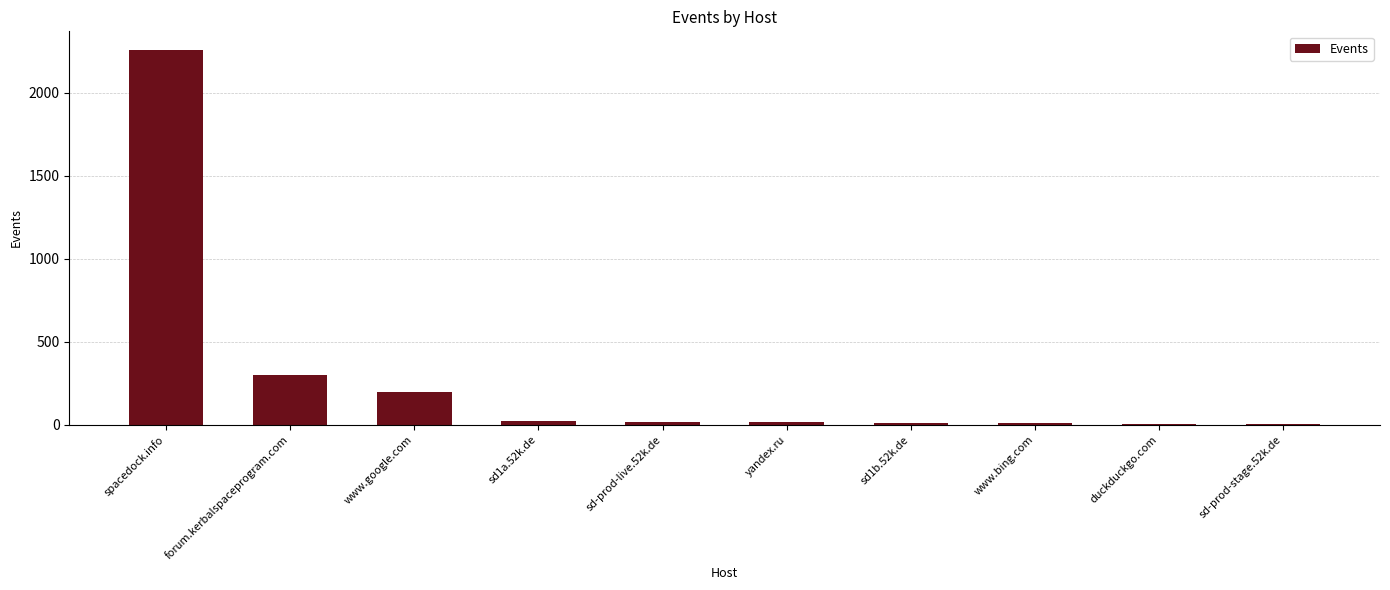

True or false: the data shows 8 at www.bing.com.

True